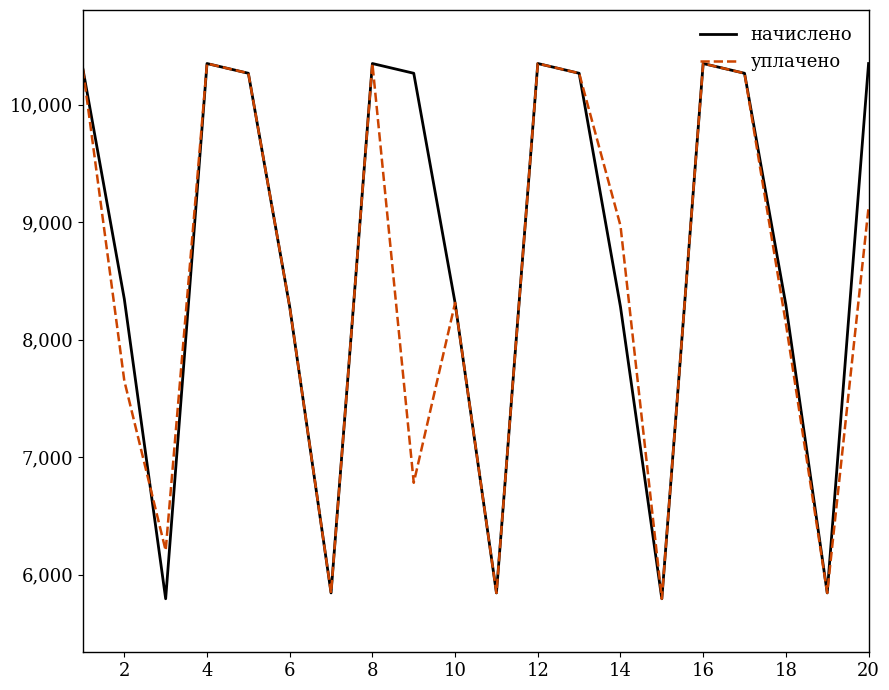

Which series has the largest total across all categories?

начислено